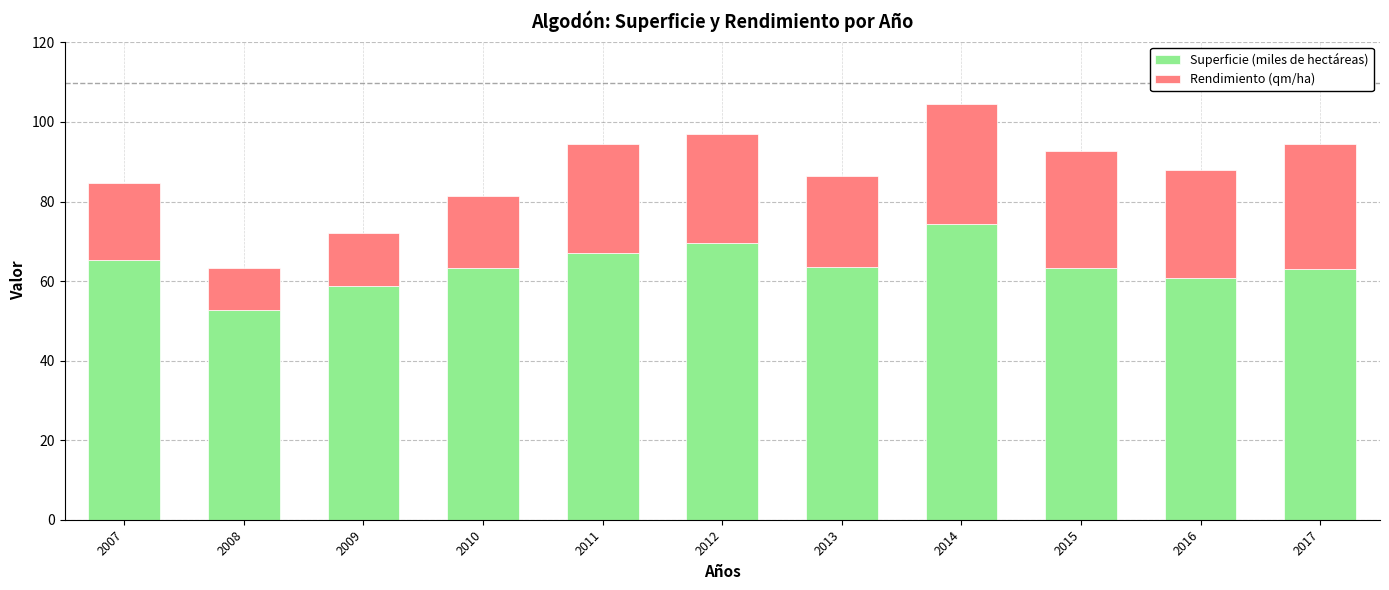

What is the sum of all Superficie (miles de hectáreas) values?

701.4